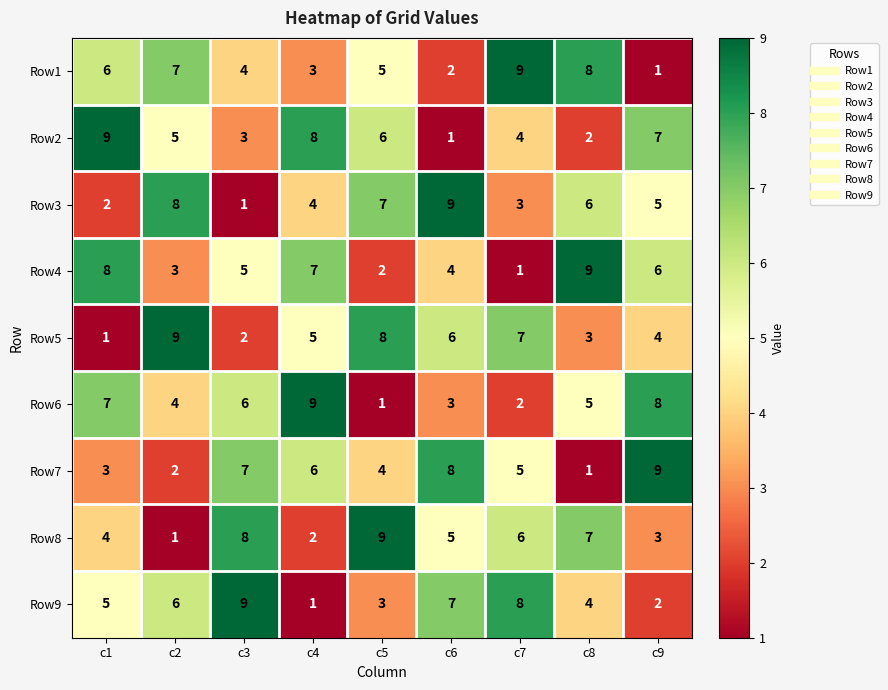

True or false: Row9 has a value of 5 at c6.

False